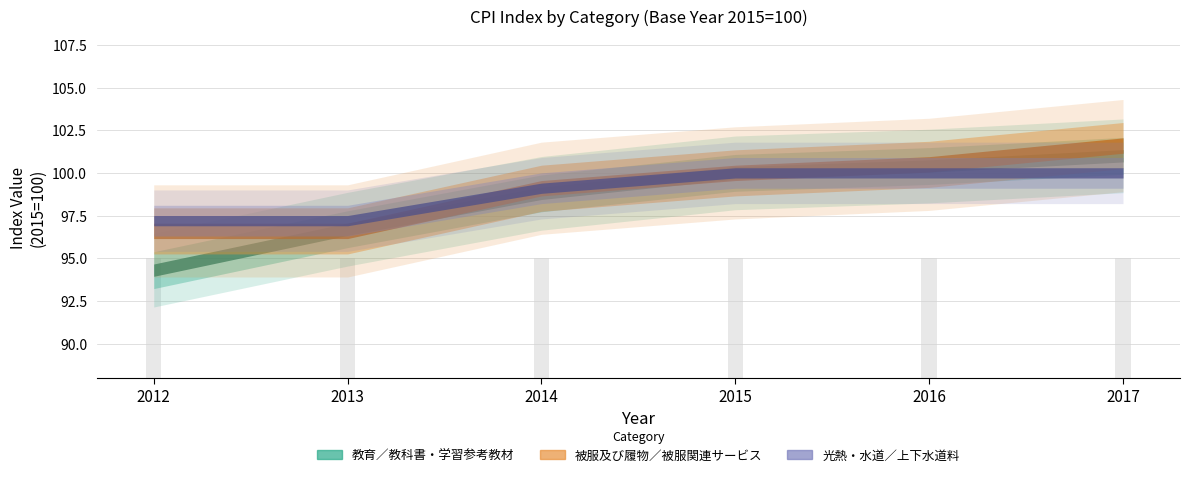

What is the value of the 光熱・水道／上下水道料 bar at the 4th from the left?

100.0